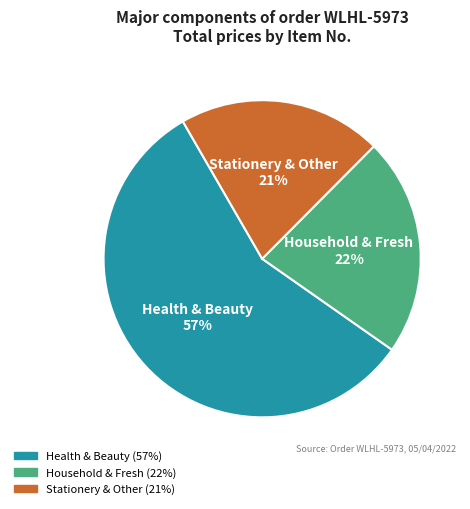

To the nearest percent, what is the difference between the largest and smallest slice percentages?

36%